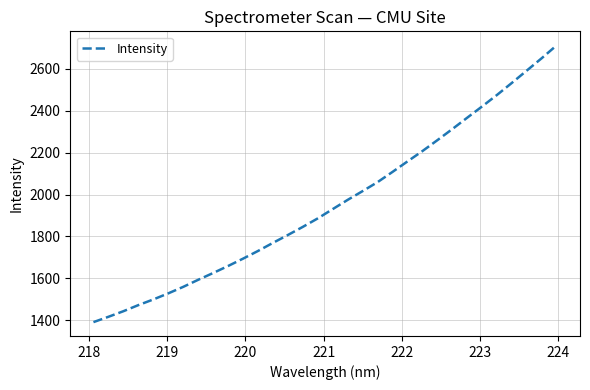

What is the smallest value displayed?

1391.5